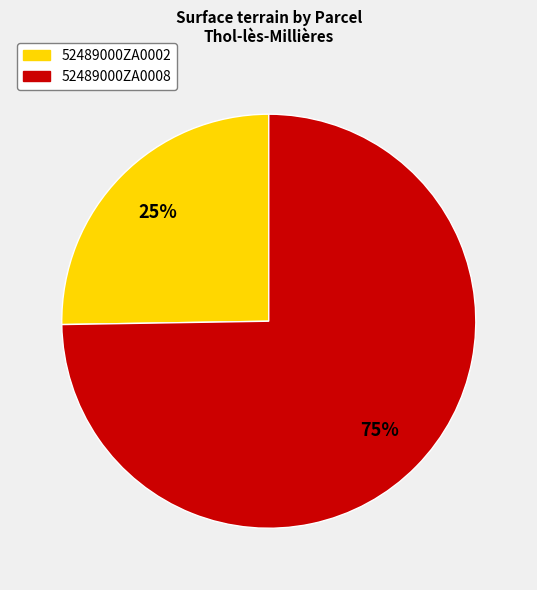

To the nearest percent, what is the average slice percentage?

50%